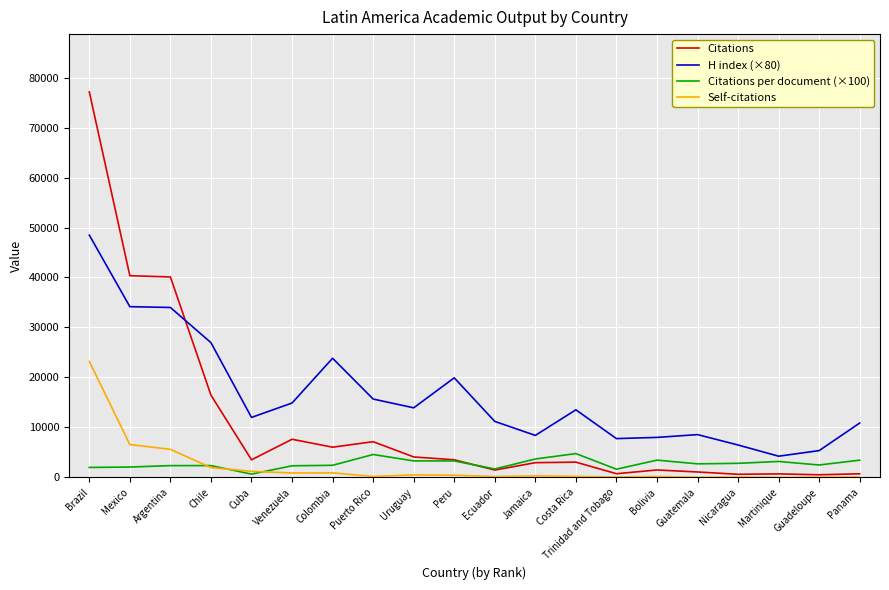

Where do Citations and H index (×80) first cross each other?

Argentina and Chile